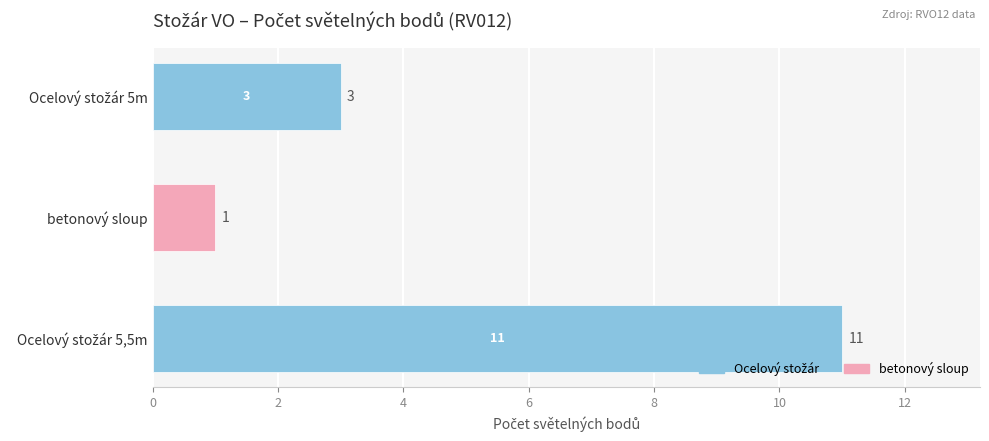

How many bars are there in total?

3